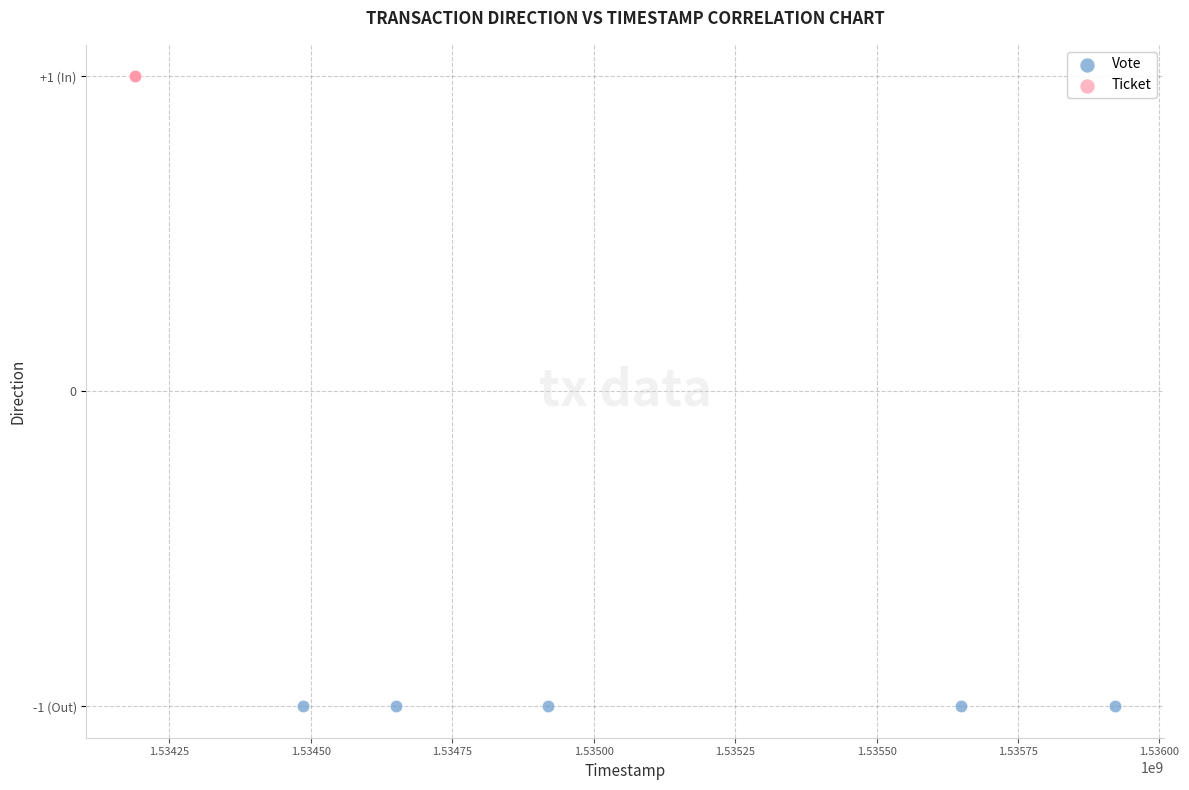

What are all the series names shown in the legend?

Vote, Ticket